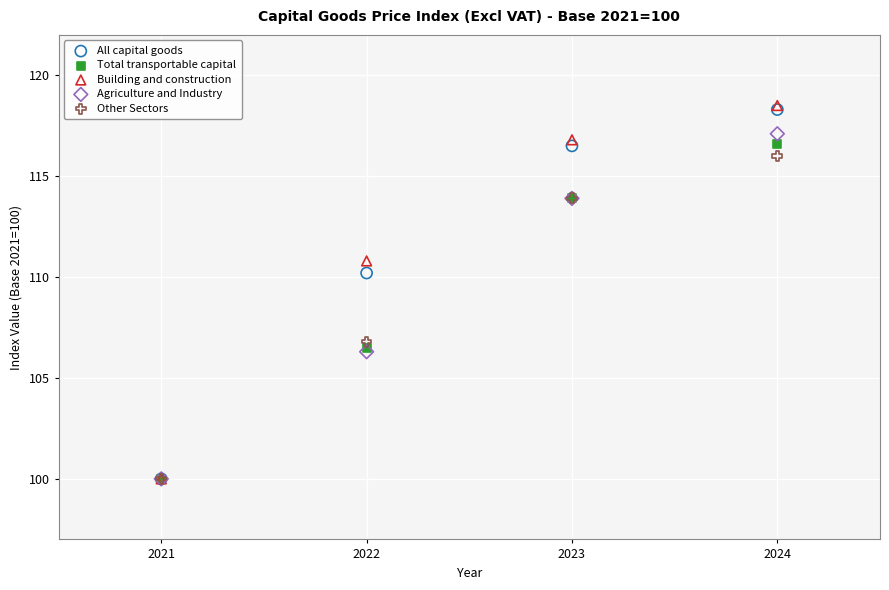

What are all the series names shown in the legend?

All capital goods, Total transportable capital, Building and construction, Agriculture and Industry, Other Sectors